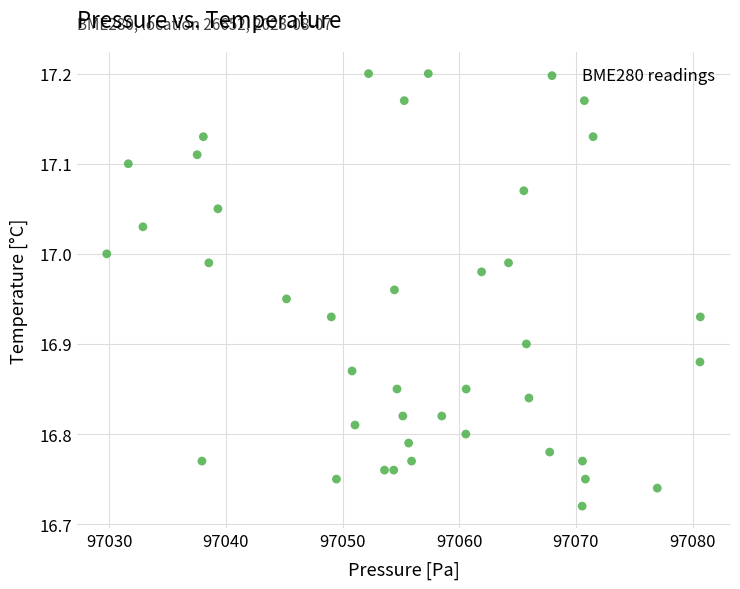

What is the range of X values (max minus min)?

50.9